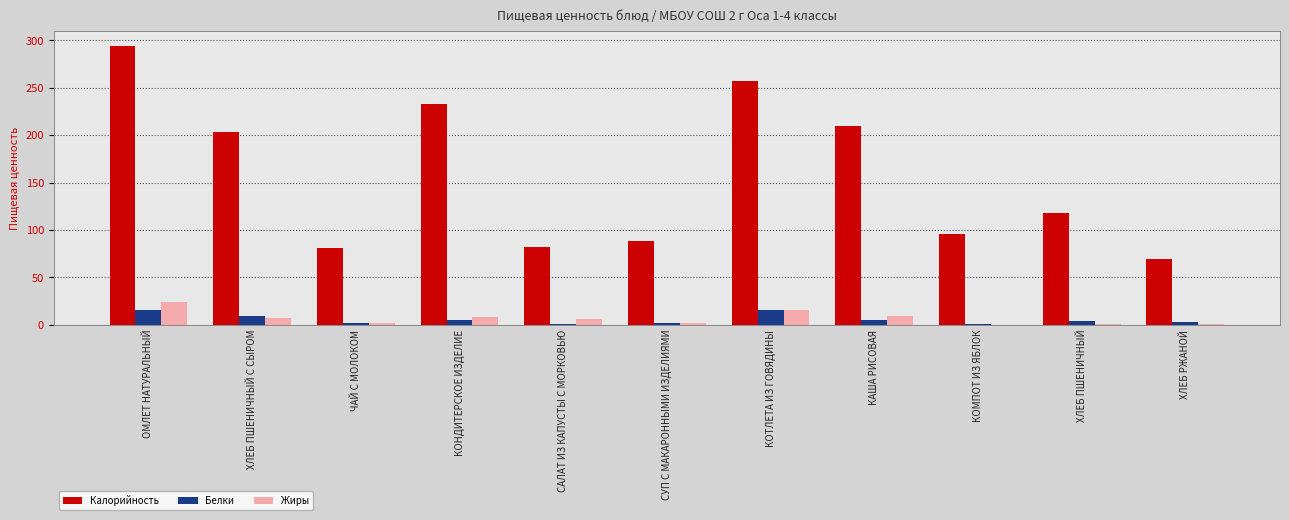

Which series has the widest spread of values?

Калорийность